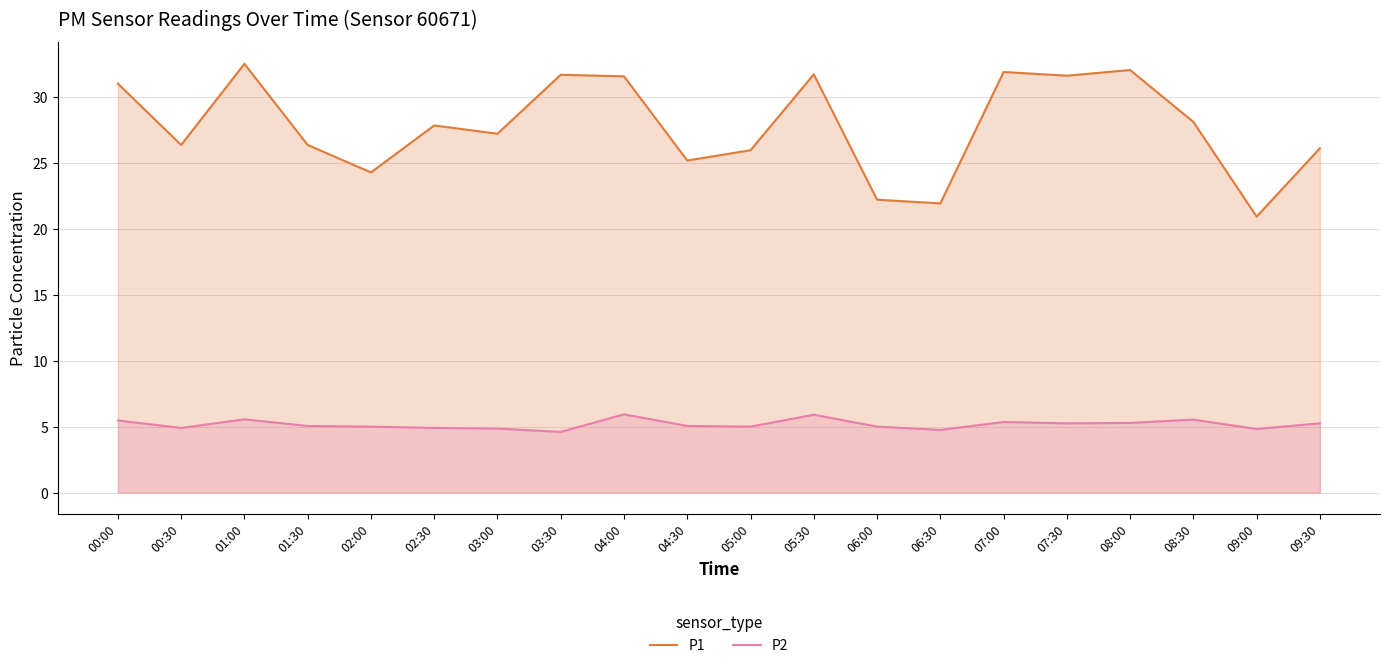

Does the chart have visible grid lines?

Yes